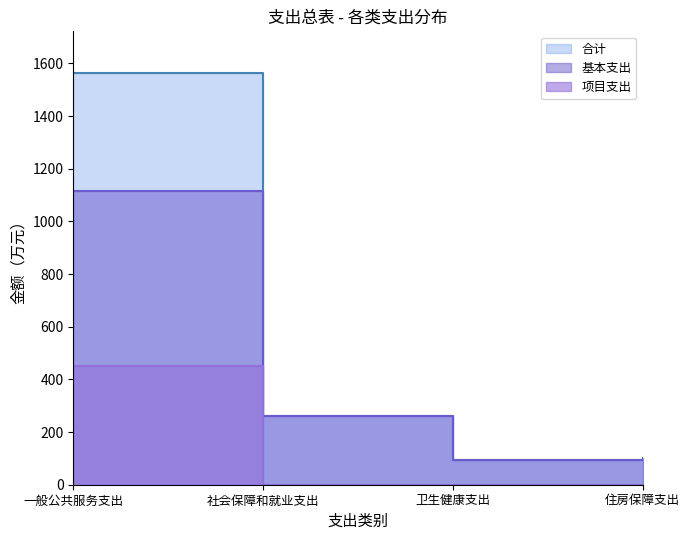

How many series are shown in this chart?

3